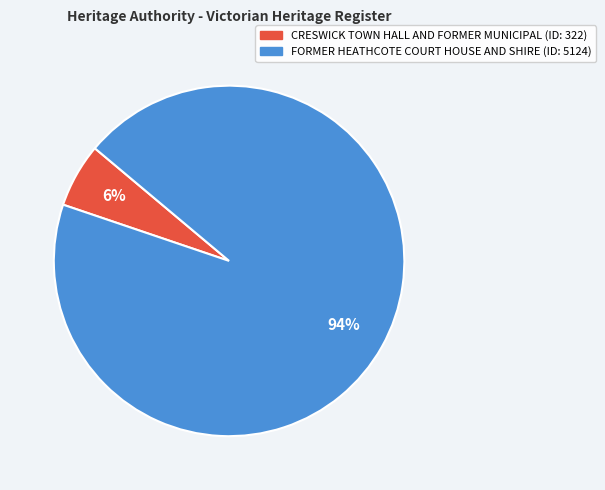

How many segments does this pie chart have?

2